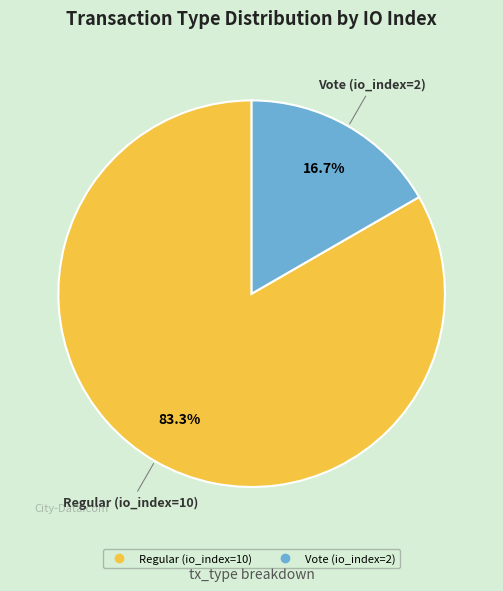

Between Regular (io_index=10) and Vote (io_index=2), which is larger?

Regular (io_index=10)